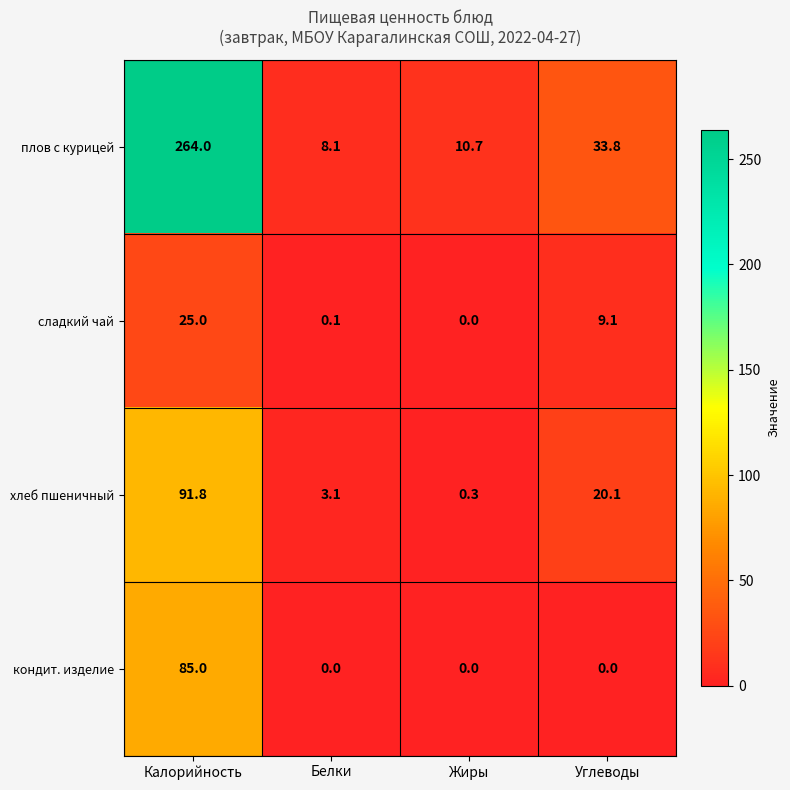

Which series has the largest total across all categories?

плов с курицей